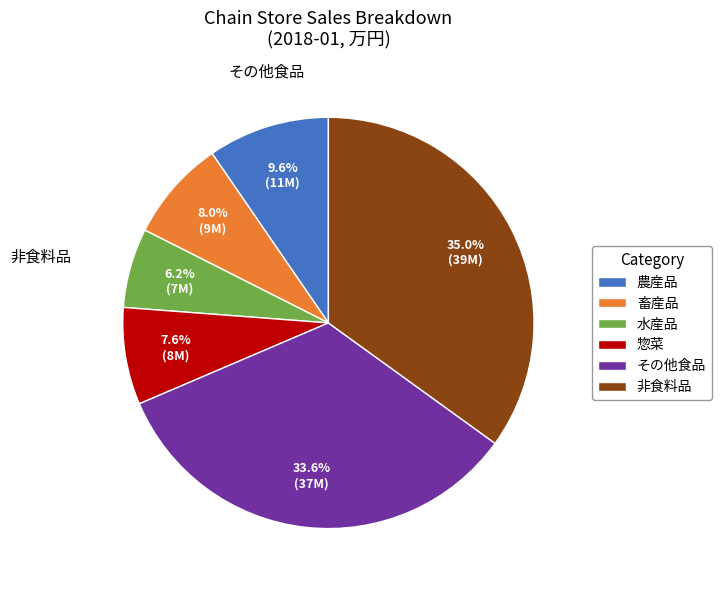

Is there a majority slice in this chart?

No